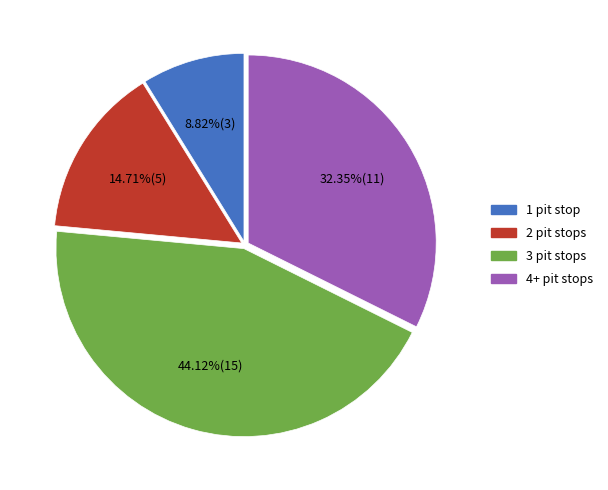

Is the sum of 3 pit stops and 4+ pit stops greater than half?

Yes